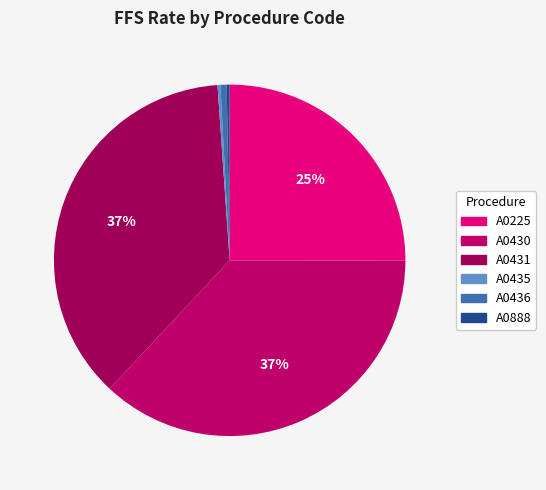

To the nearest percent, what is the average slice percentage?

17%